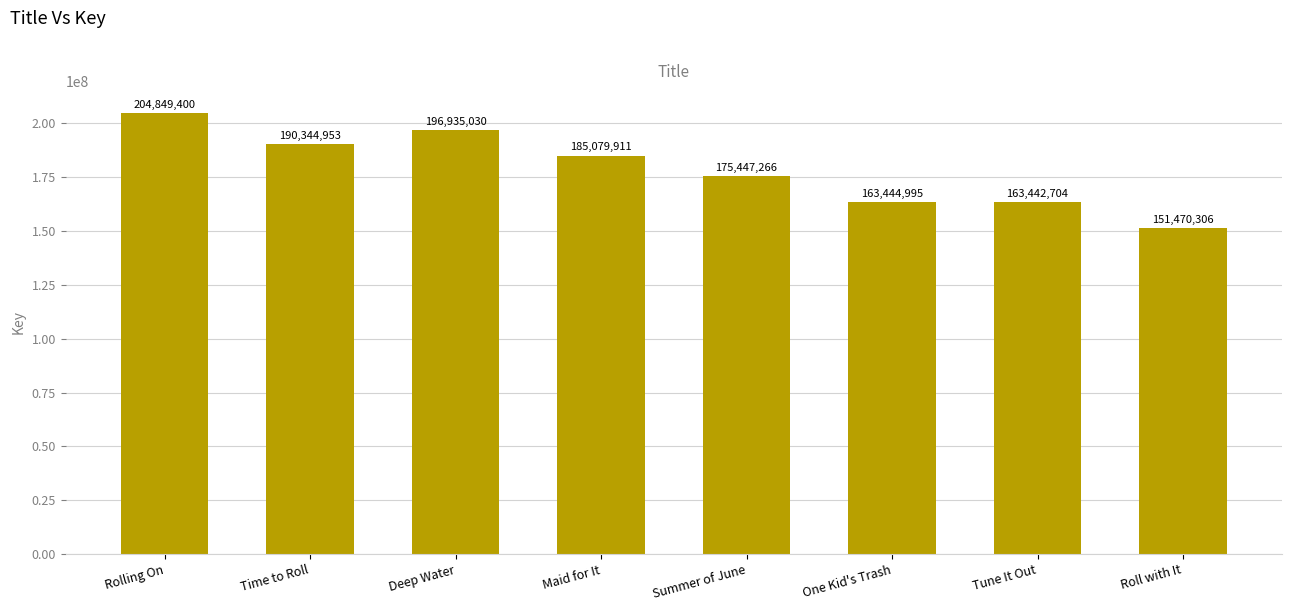

What is the maximum value shown in the chart?

204849400